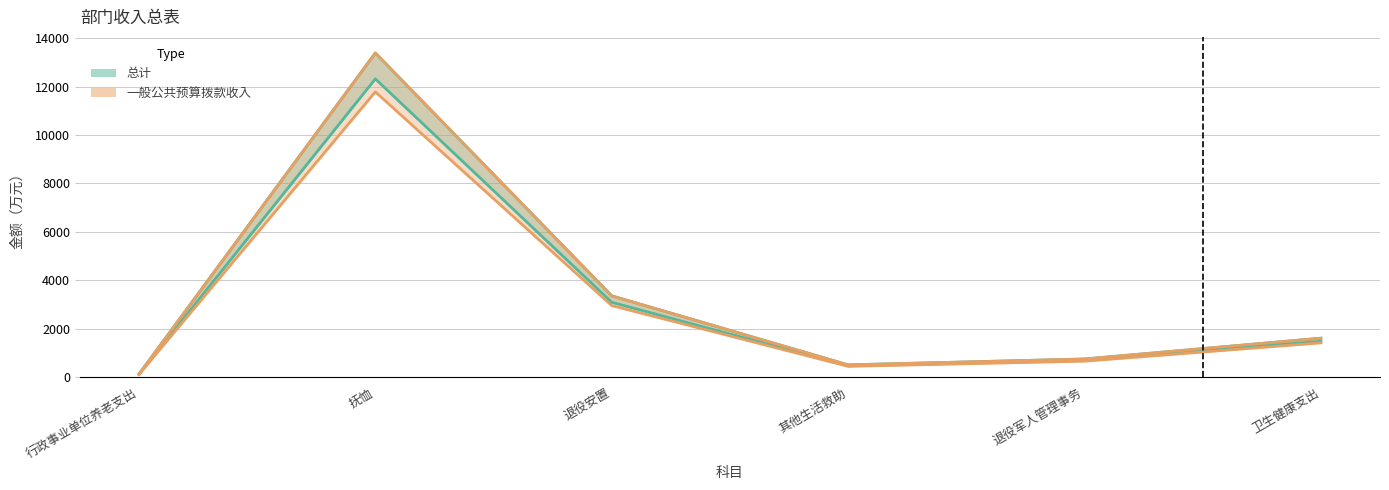

What position from the right is 行政事业单位养老支出?

6